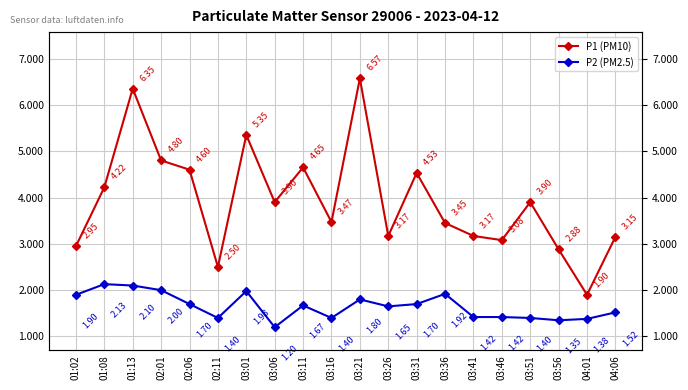

True or false: P2 (PM2.5) has more than 0 interior local peaks.

True